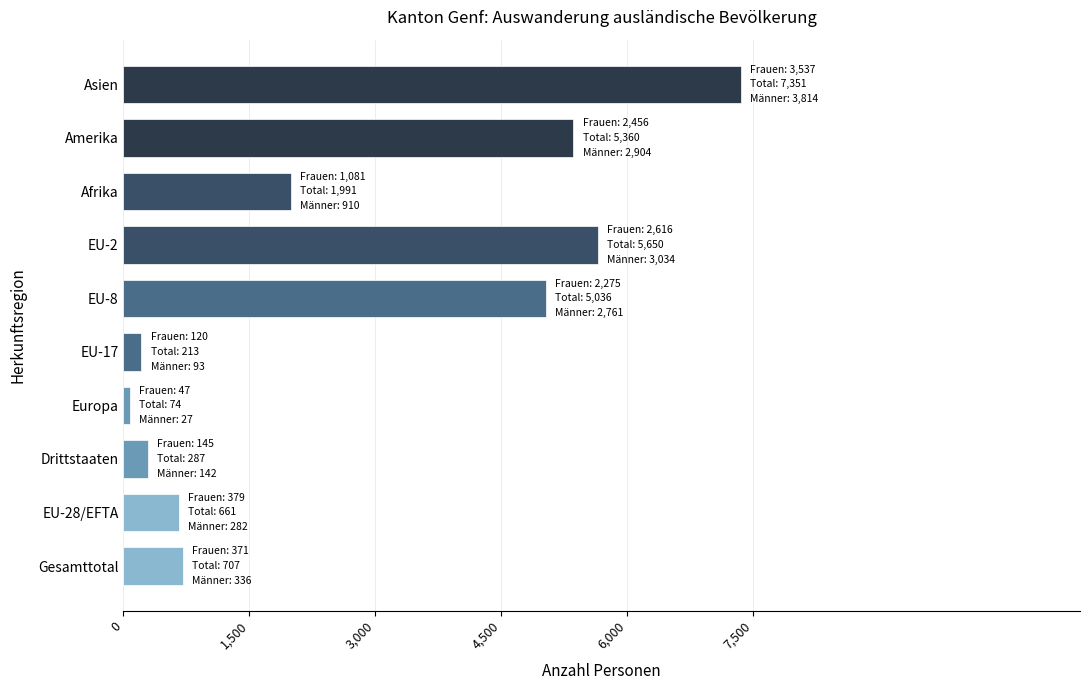

Which category has the highest value across all series?

Asien